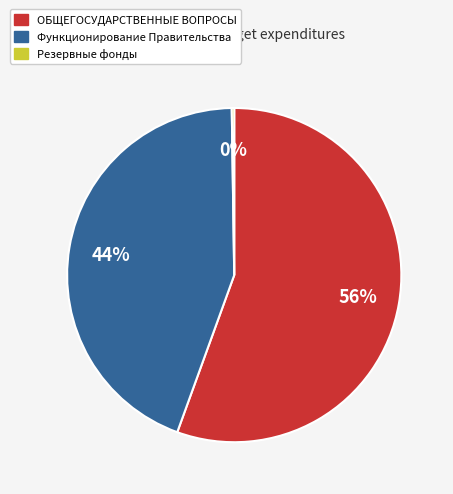

Does ОБЩЕГОСУДАРСТВЕННЫЕ ВОПРОСЫ account for over 50% of the chart?

Yes